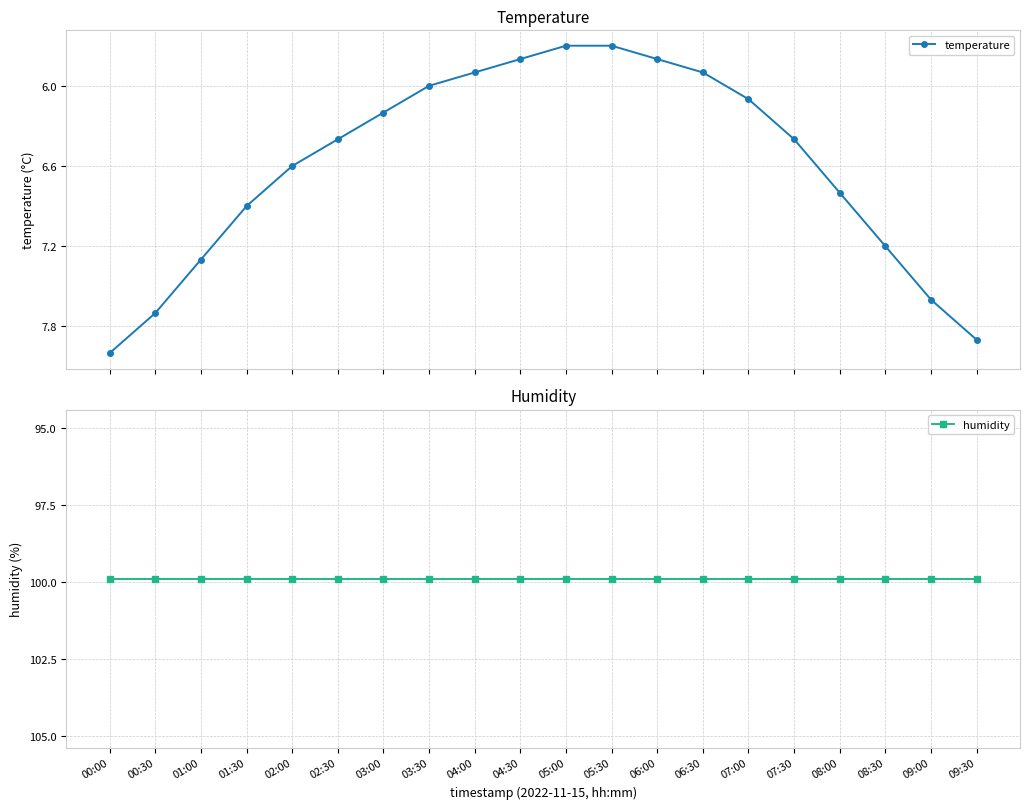

True or false: humidity and temperature cross at least once.

False